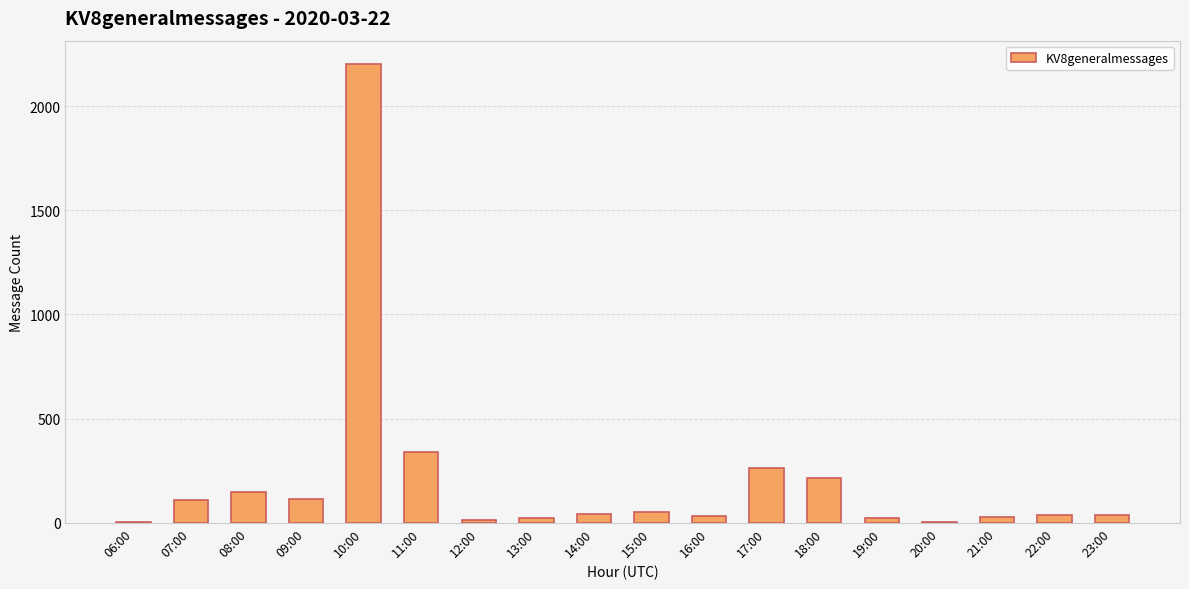

What is the ratio of the value at 22:00 to the value at 07:00?

0.3